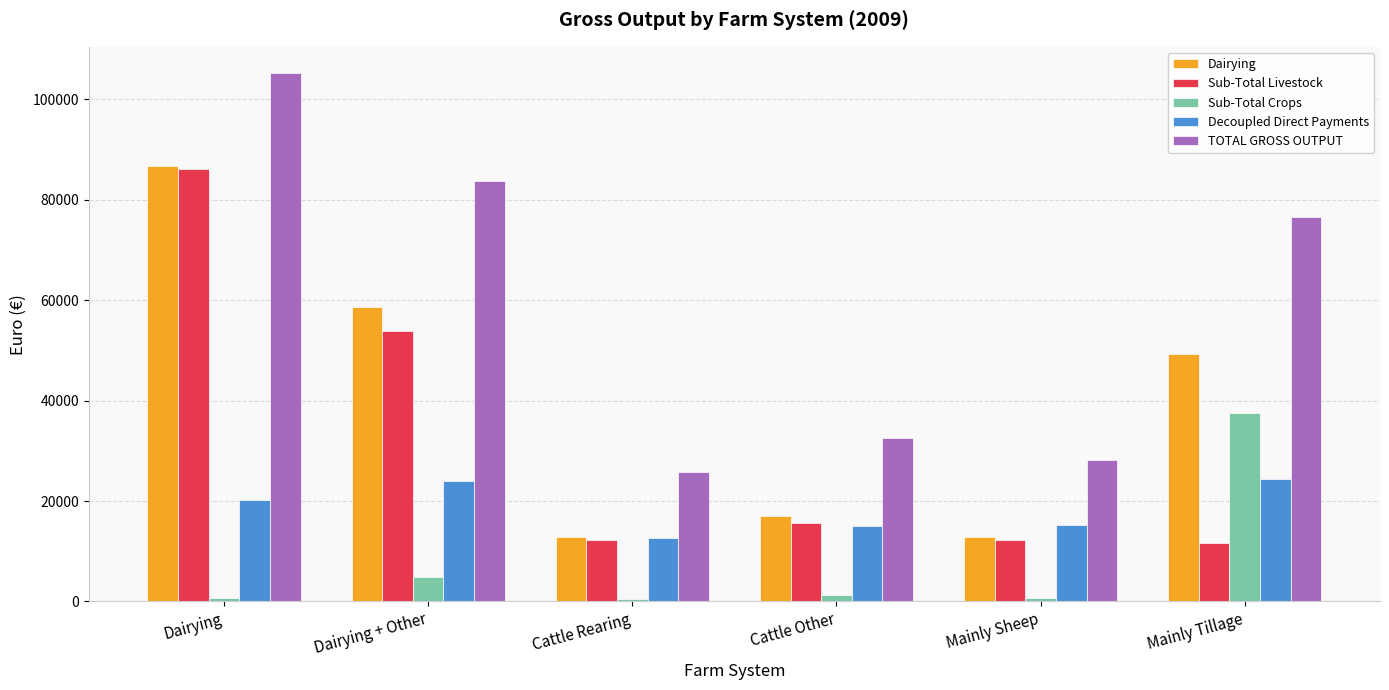

What is the sum of all TOTAL GROSS OUTPUT values?

351969